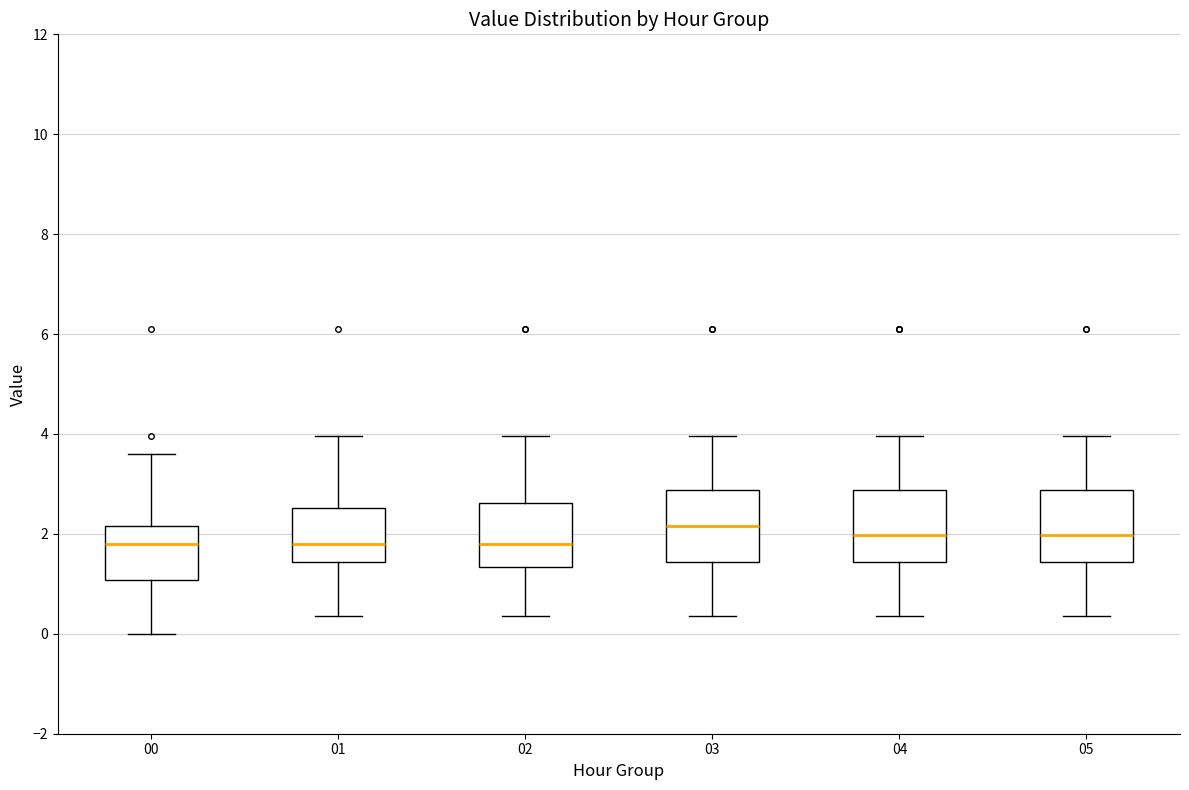

Reading left to right, read every box against the y-axis: the position of its median line, the range the box covers, and the ends of its whiskers. The values are not printed on the chart, so give them approximately, as read against the axis.

00: median 1.8, box 1.0 to 2.2, whiskers 0.0 to 3.6
01: median 1.8, box 1.4 to 2.6, whiskers 0.4 to 4.0
02: median 1.8, box 1.4 to 2.6, whiskers 0.4 to 4.0
03: median 2.2, box 1.4 to 2.8, whiskers 0.4 to 4.0
04: median 2.0, box 1.4 to 2.8, whiskers 0.4 to 4.0
05: median 2.0, box 1.4 to 2.8, whiskers 0.4 to 4.0